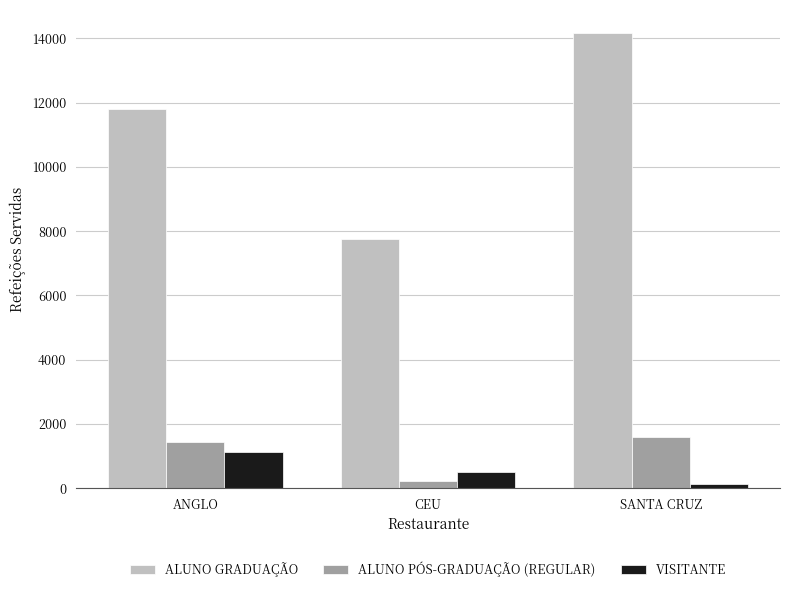

Reading left to right, list all the values displayed in this chart.

ALUNO GRADUAÇÃO: ANGLO=11793	CEU=7742	SANTA CRUZ=14175
ALUNO PÓS-GRADUAÇÃO (REGULAR): ANGLO=1423	CEU=220	SANTA CRUZ=1581
VISITANTE: ANGLO=1129	CEU=492	SANTA CRUZ=139